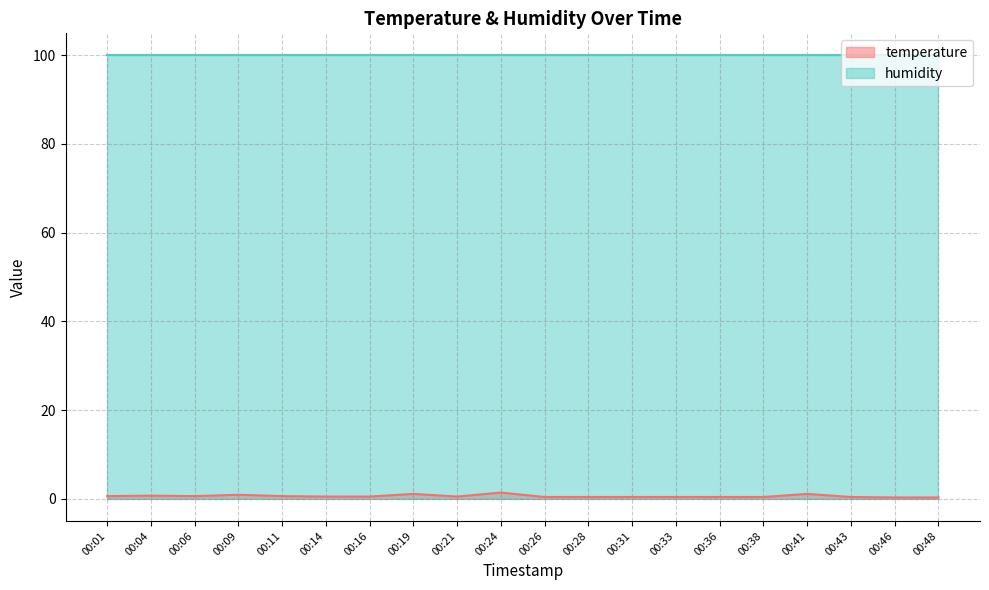

Does the chart display data point markers on the line(s)?

No